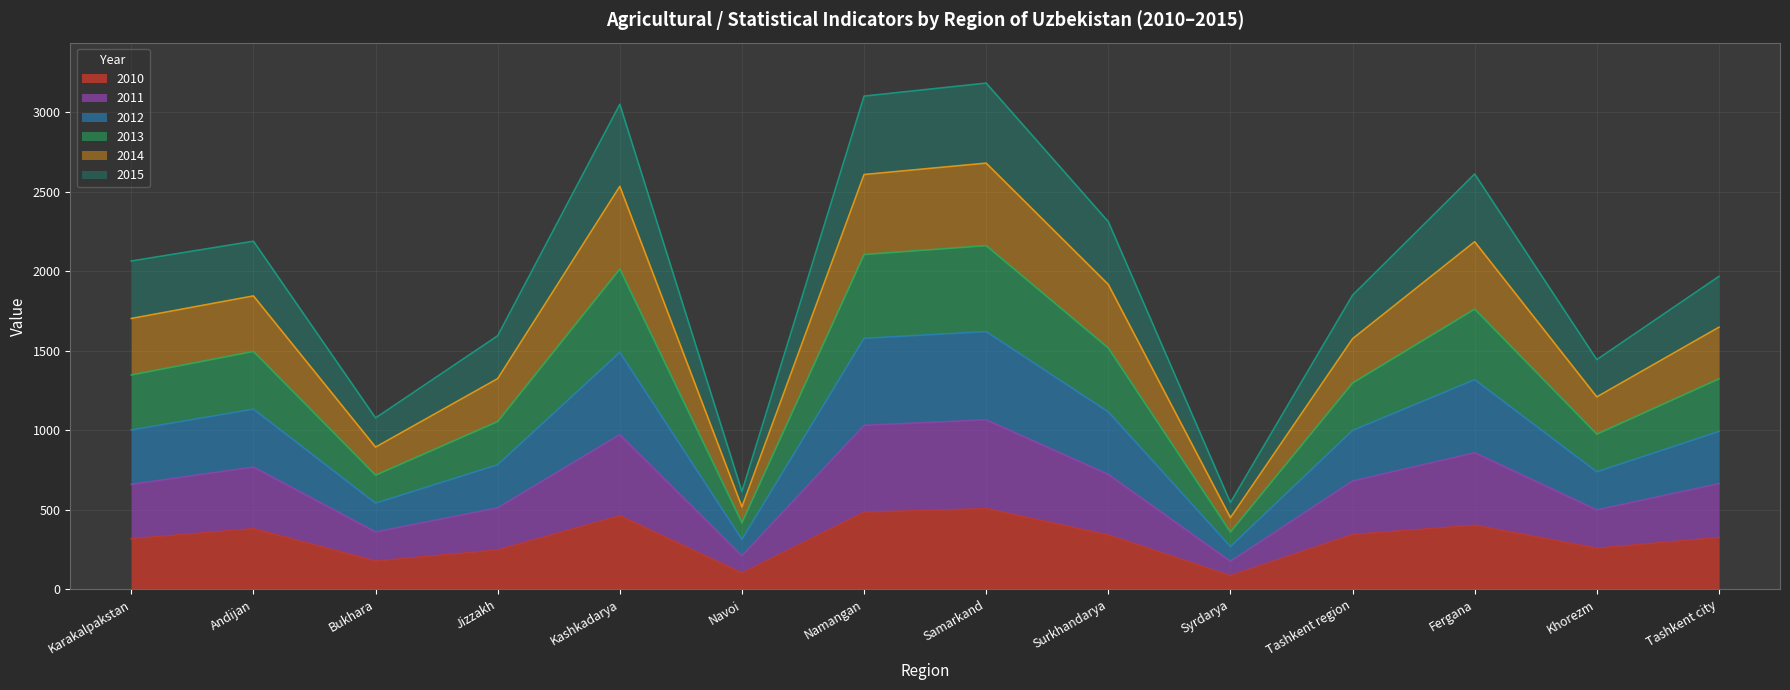

True or false: 2013 and 2011 cross at least once.

False